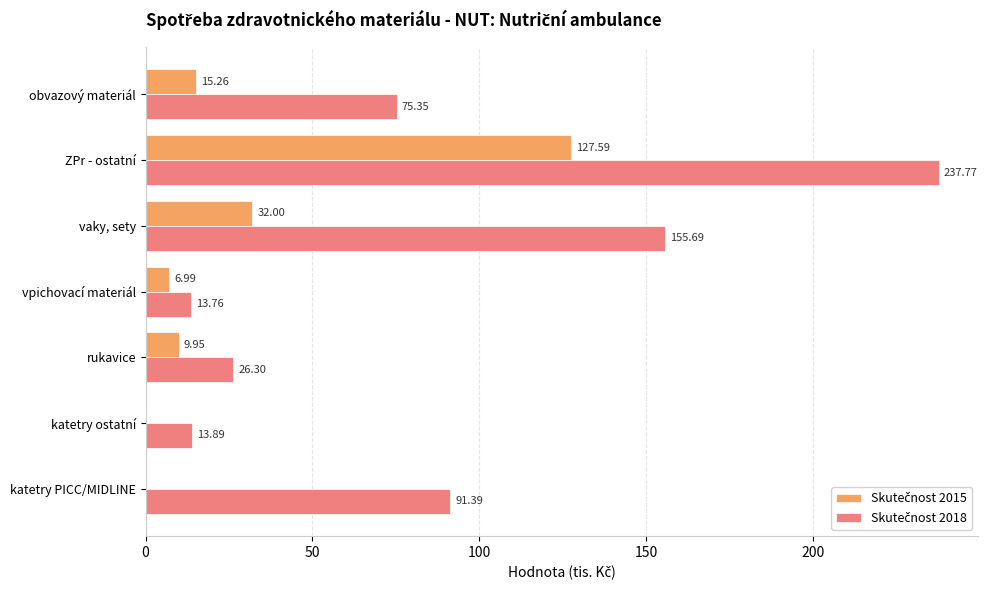

Which label corresponds to the largest value in the chart?

ZPr - ostatní